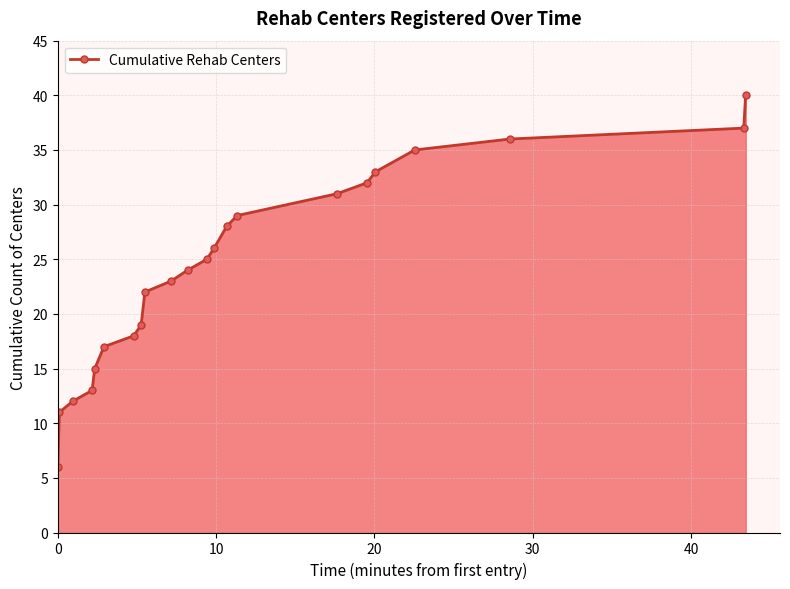

What is the difference between the second highest and second lowest values?

26